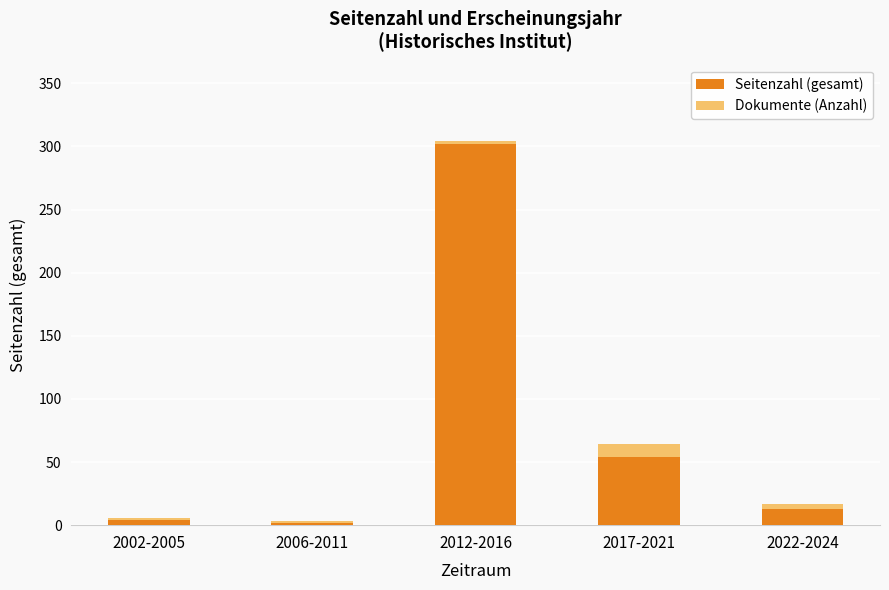

Does the chart contain stacked bars?

Yes